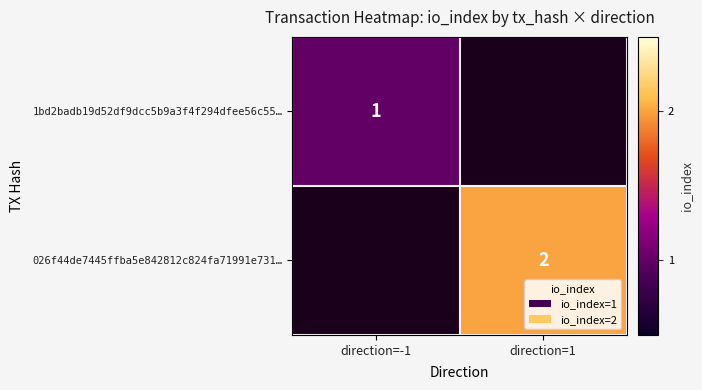

True or false: 026f44de7445ffba5e842812c824fa71991e731… has a value of 2 at direction=1.

True